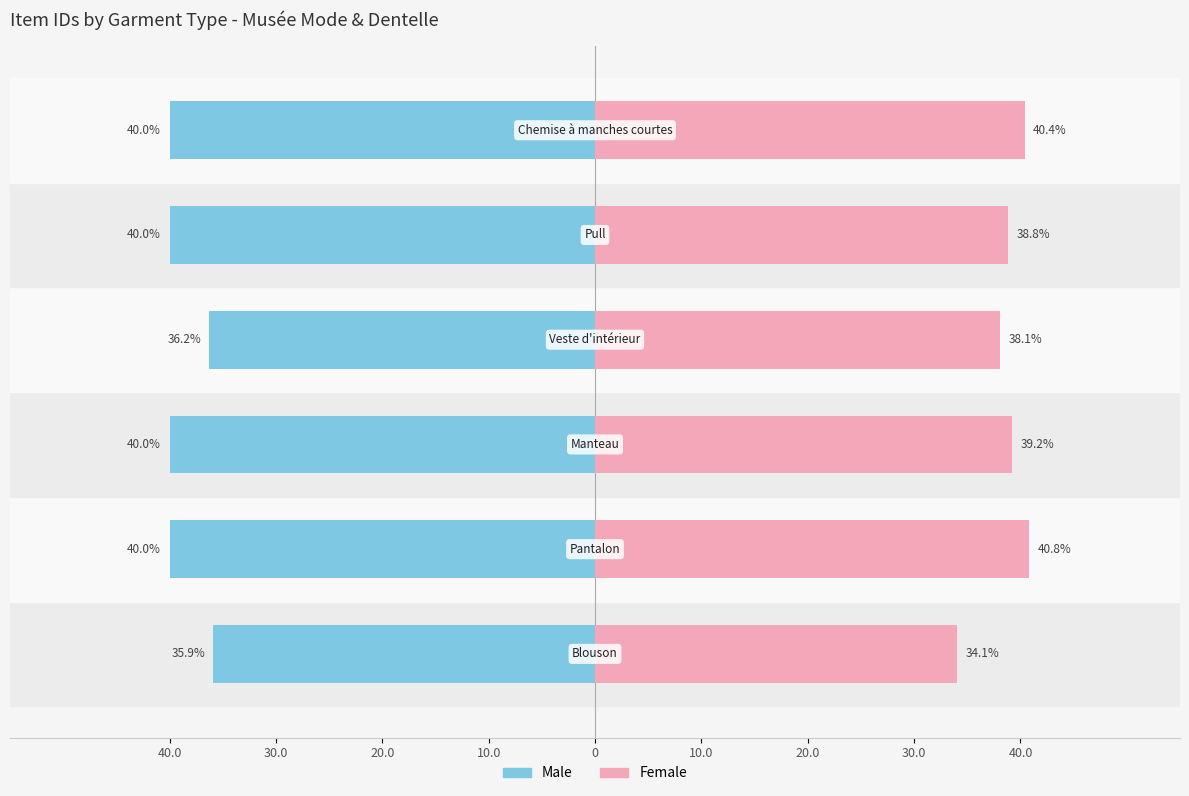

Between 40.0 and 10.0, which series saw the biggest shift?

Female